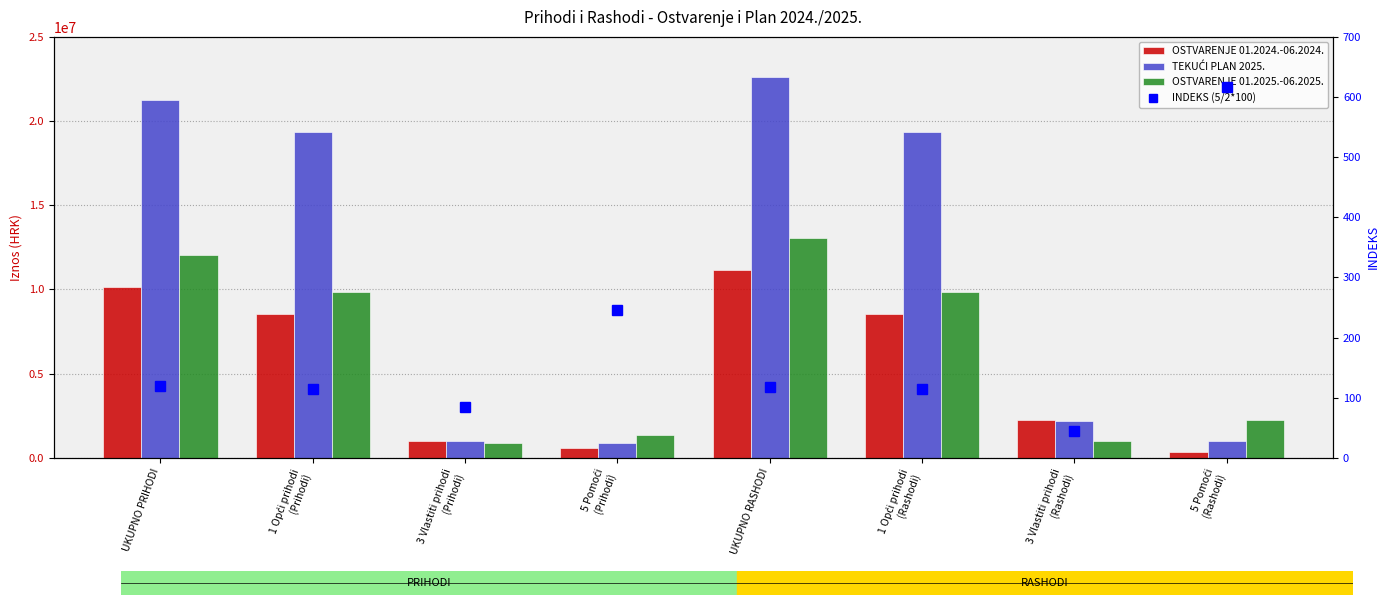

What are all the series names shown in the legend?

OSTVARENJE 01.2024.-06.2024., TEKUĆI PLAN 2025., OSTVARENJE 01.2025.-06.2025., INDEKS (5/2*100)